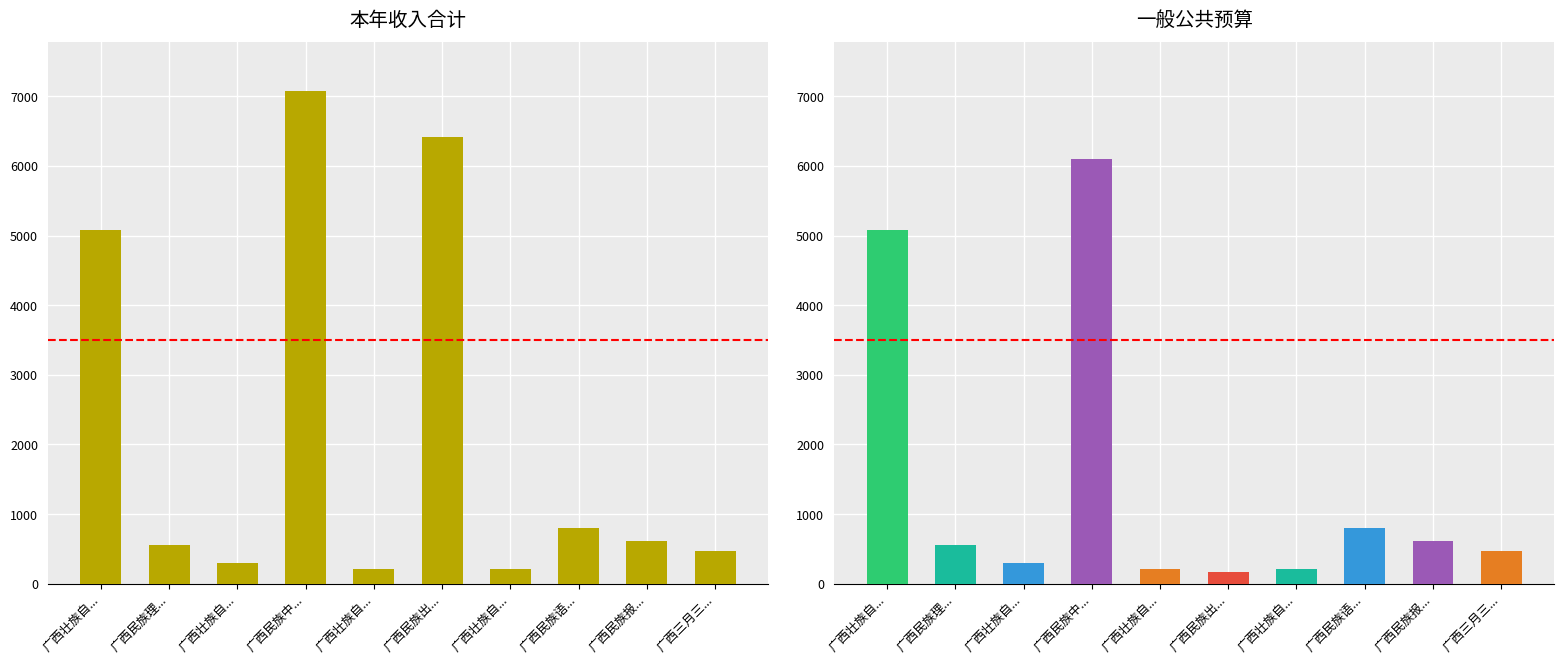

What is the greatest value displayed?

7070.2